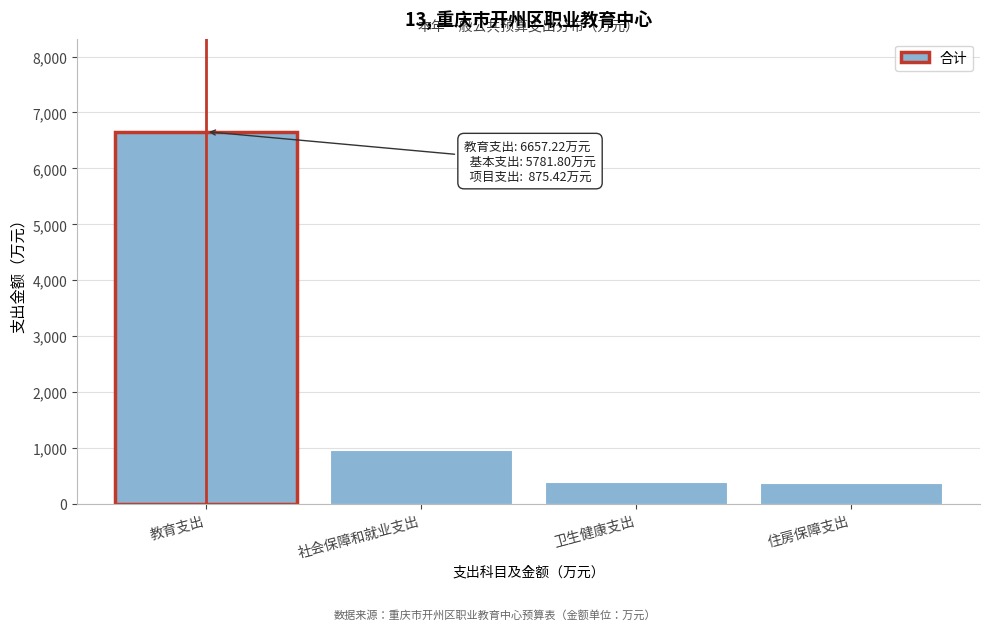

True or false: the data shows 398.8 at 卫生健康支出.

True